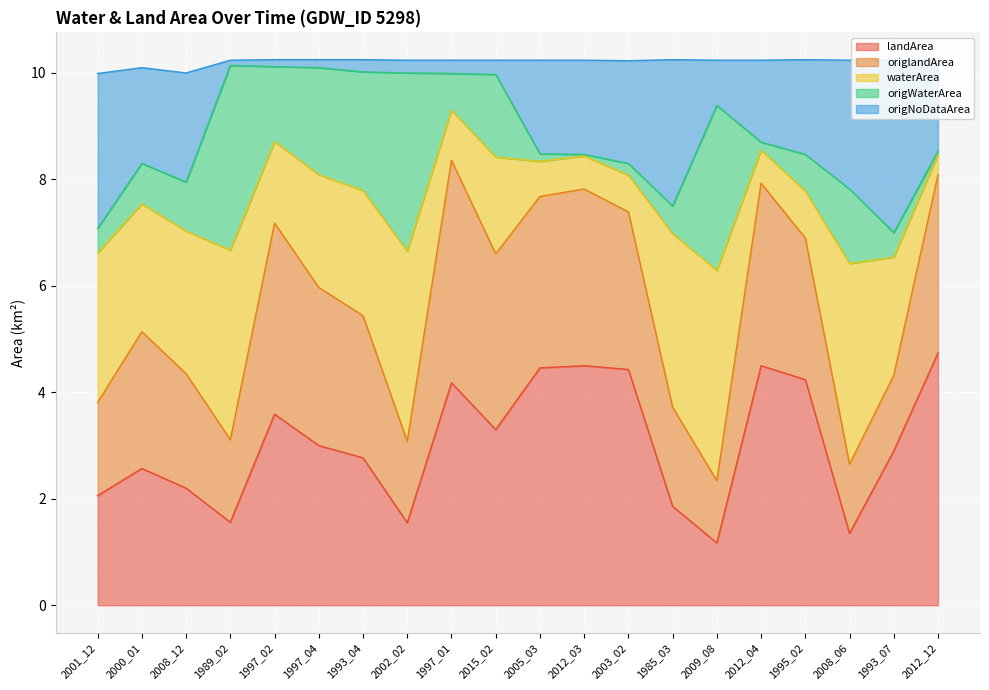

Where is the first local minimum for origlandArea?

1989_02